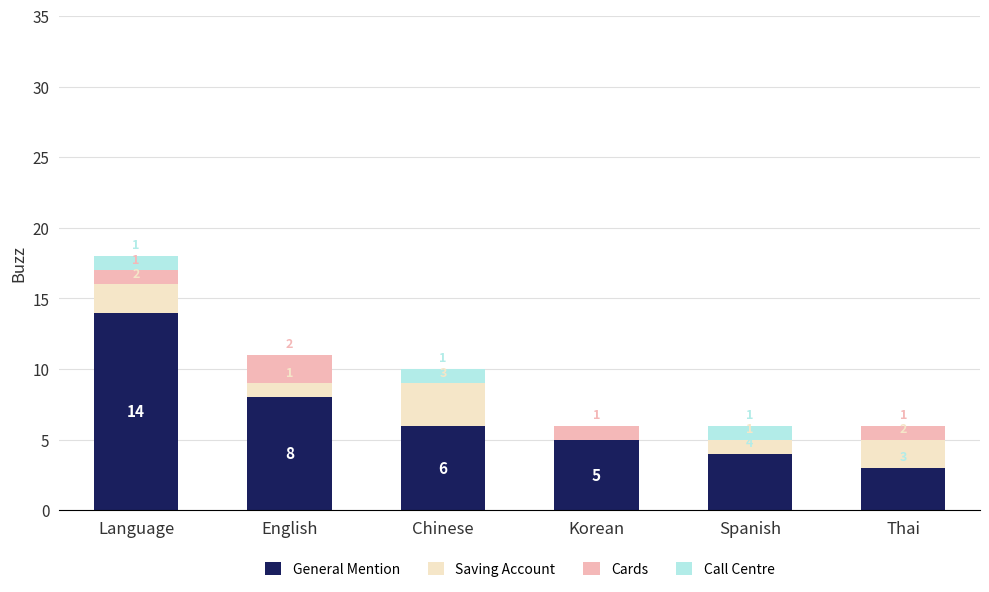

What is the total value across all series at Chinese?

10